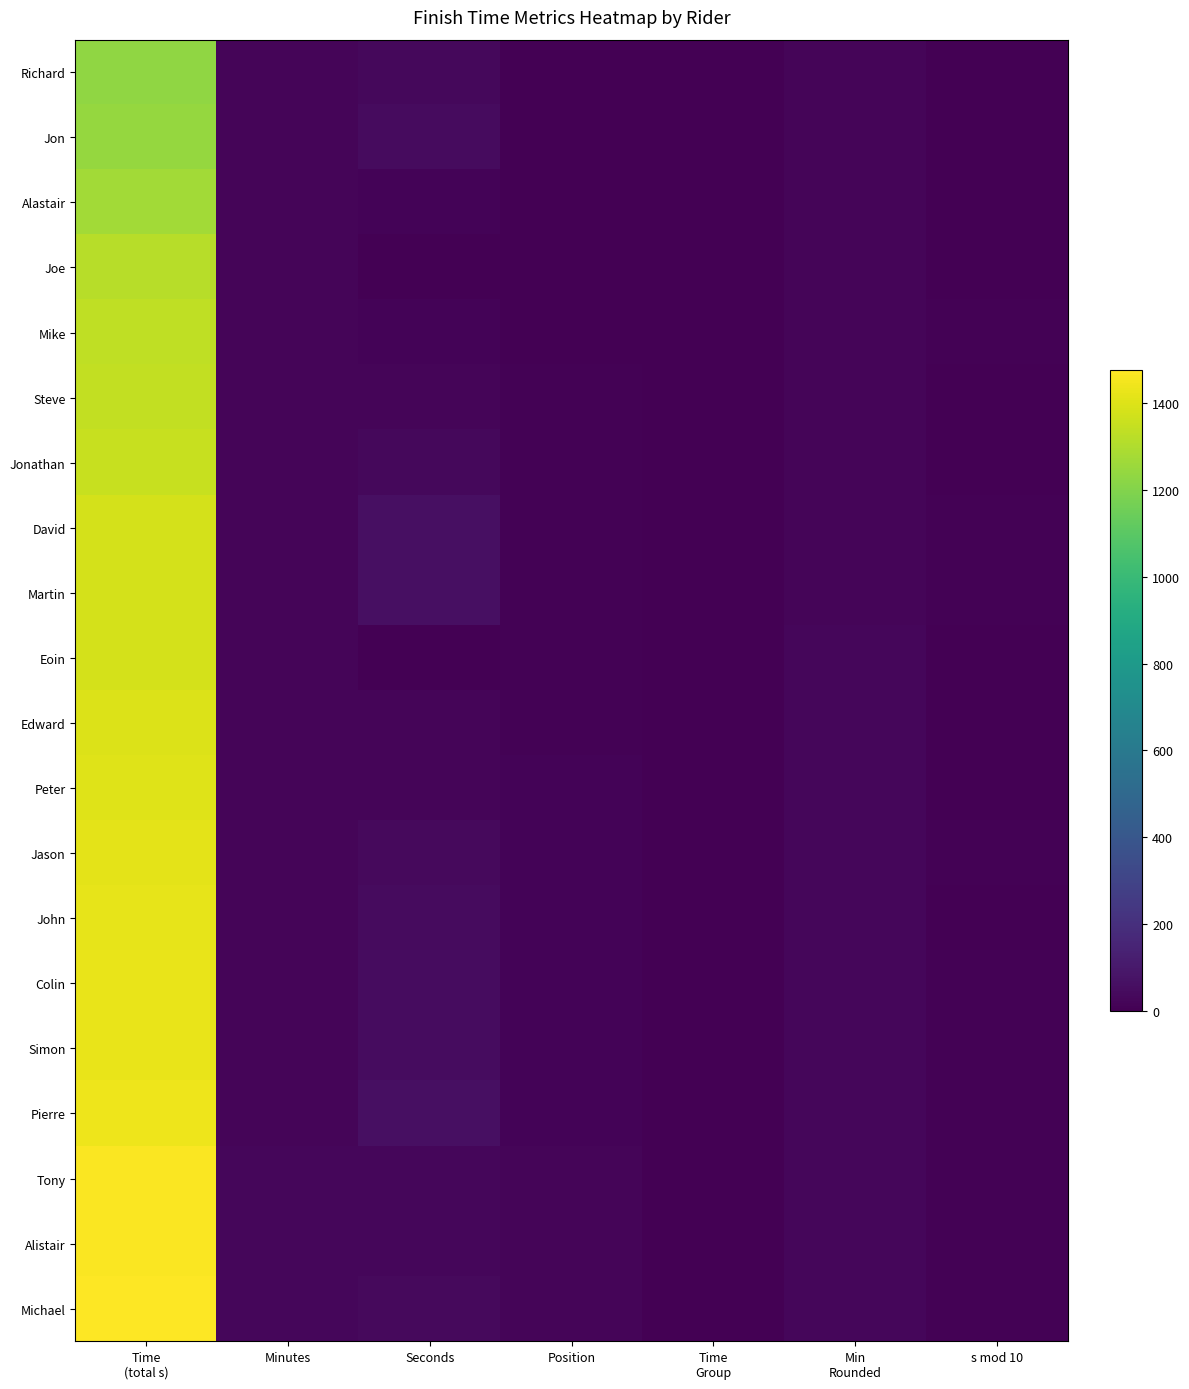

Which series has the largest total across all categories?

Michael